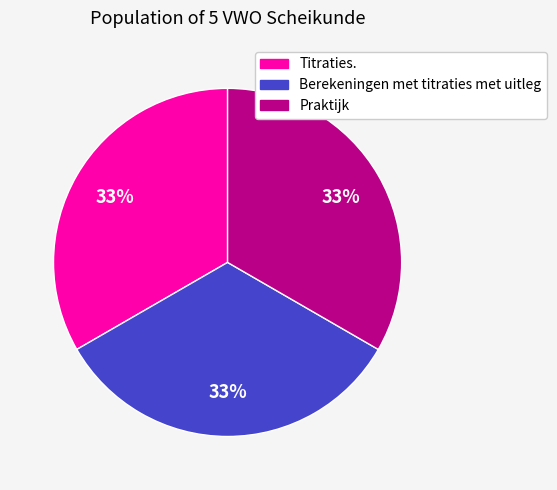

Is Berekeningen met titraties met uitleg the majority of the pie?

No